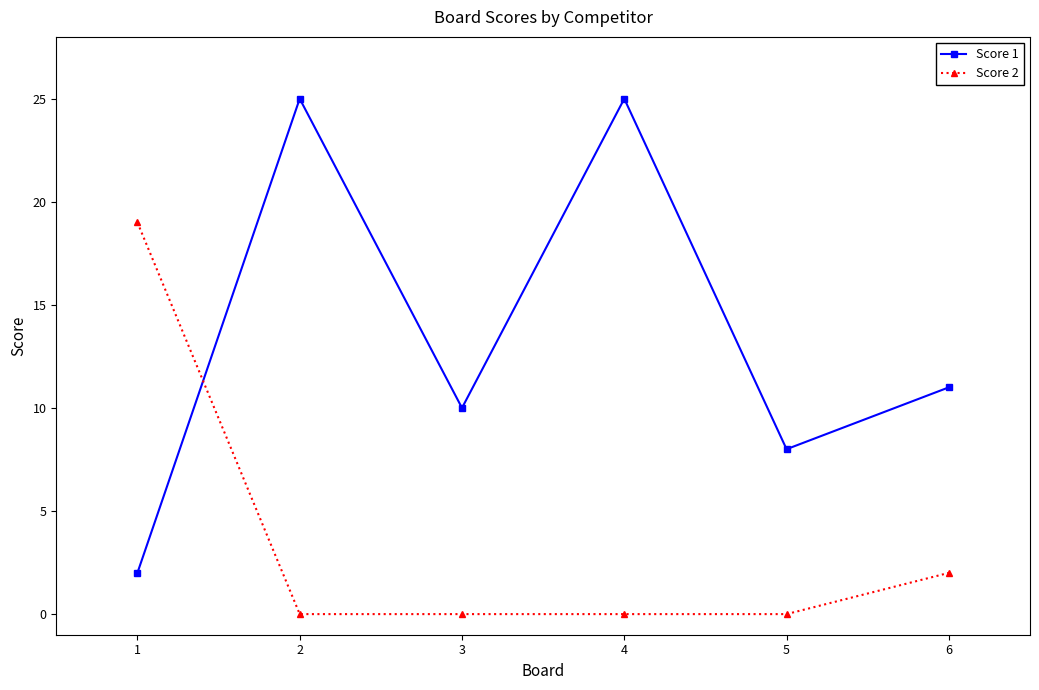

True or false: Score 1 has more than 2 points higher than both neighbors.

False